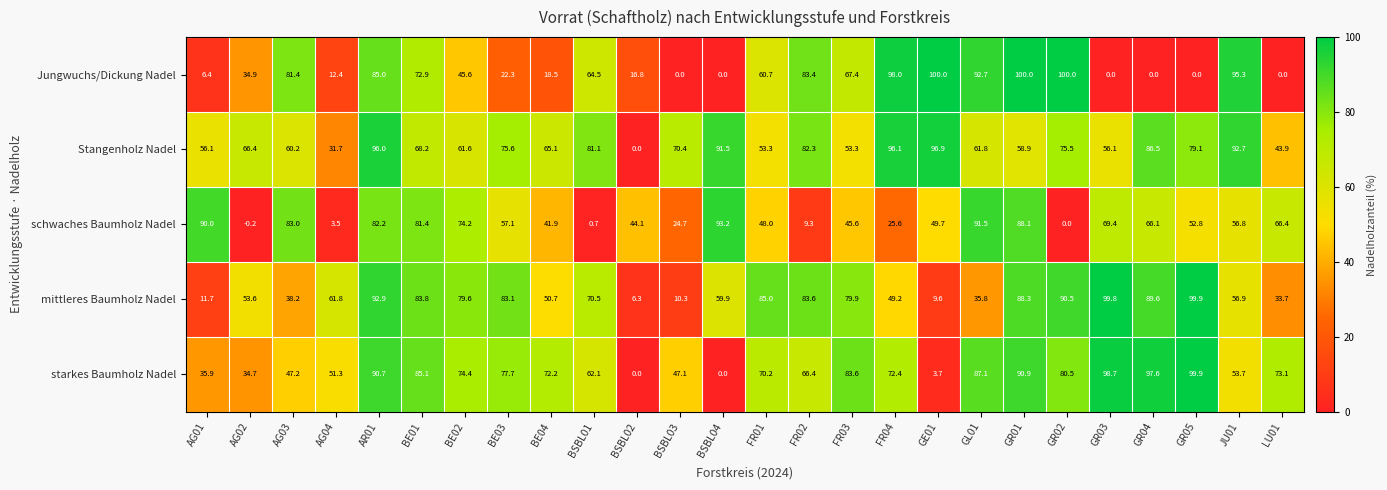

What is the difference between the maximum and minimum values in the schwaches Baumholz Nadel series?

93.4